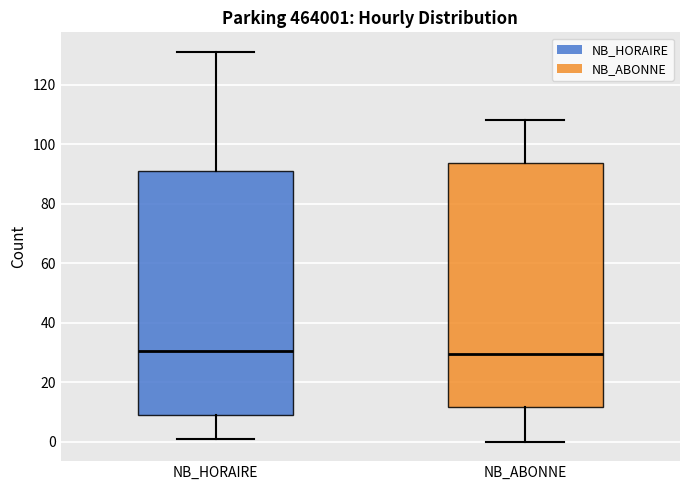

Reading left to right, read every box against the y-axis: the position of its median line, the range the box covers, and the ends of its whiskers. The values are not printed on the chart, so give them approximately, as read against the axis.

NB_HORAIRE: median 30, box 10 to 92, whiskers 2 to 132
NB_ABONNE: median 30, box 12 to 94, whiskers 0 to 108